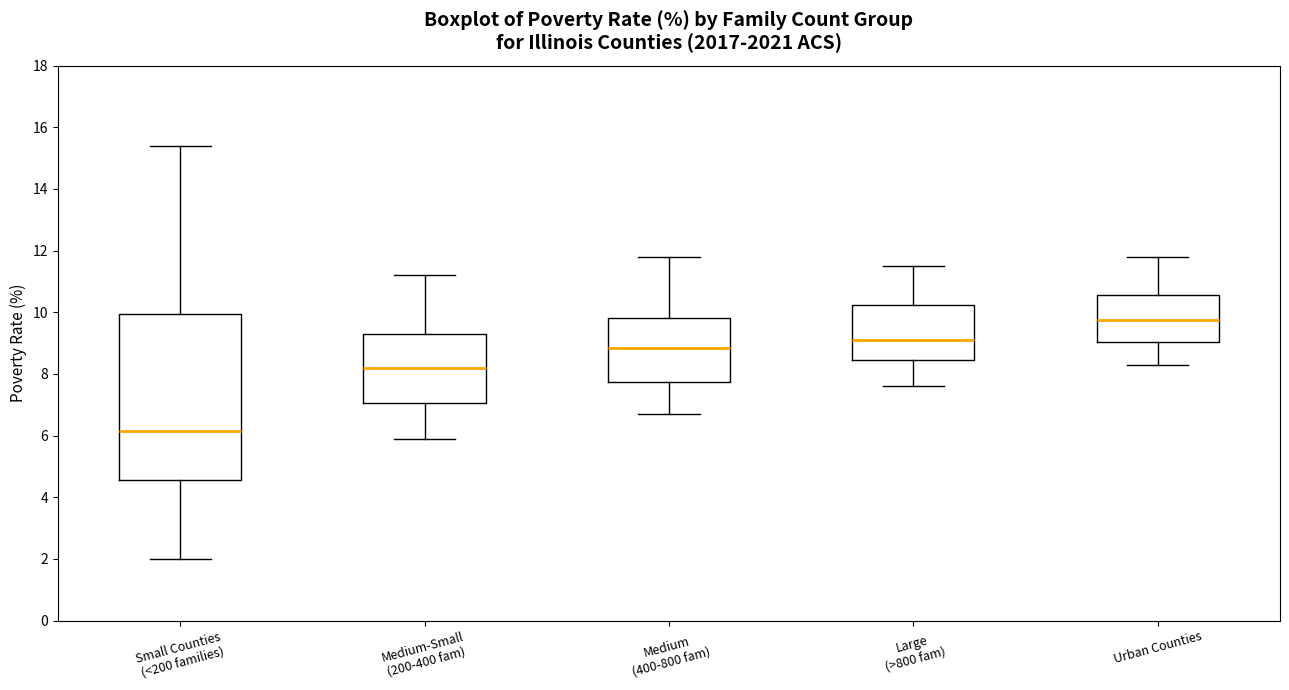

Which box's median line is the lowest?

Small Counties (<200 families)